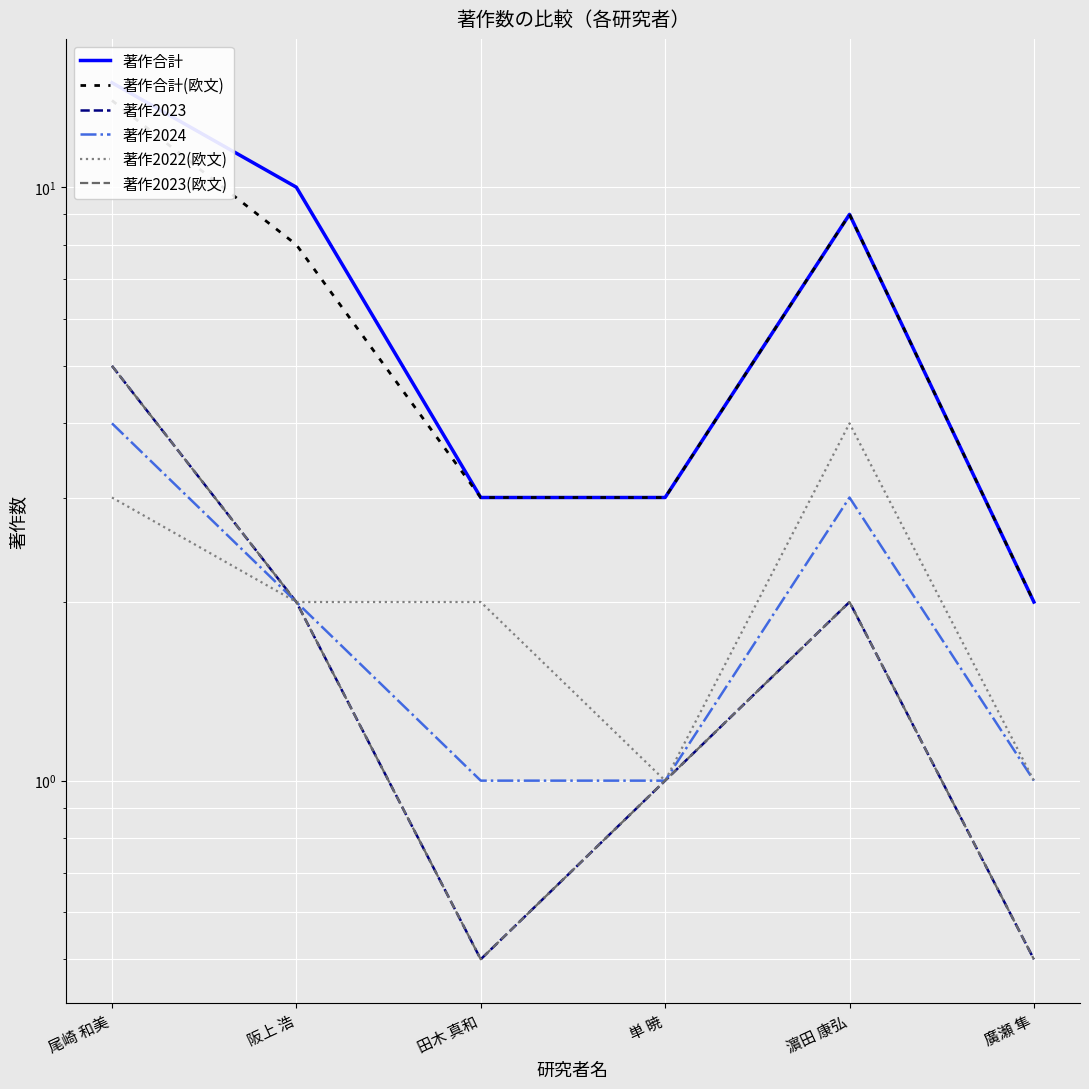

Reading left to right, what are all the values shown in this chart?

著作合計: 尾崎 和美=15.0	阪上 浩=10.0	田木 真和=3.0	単 暁=3.0	濵田 康弘=9.0	廣瀬 隼=2.0
著作合計(欧文): 尾崎 和美=14.0	阪上 浩=8.0	田木 真和=3.0	単 暁=3.0	濵田 康弘=9.0	廣瀬 隼=2.0
著作2023: 尾崎 和美=5.0	阪上 浩=2.0	田木 真和=0.5	単 暁=1.0	濵田 康弘=2.0	廣瀬 隼=0.5
著作2024: 尾崎 和美=4.0	阪上 浩=2.0	田木 真和=1.0	単 暁=1.0	濵田 康弘=3.0	廣瀬 隼=1.0
著作2022(欧文): 尾崎 和美=3.0	阪上 浩=2.0	田木 真和=2.0	単 暁=1.0	濵田 康弘=4.0	廣瀬 隼=1.0
著作2023(欧文): 尾崎 和美=5.0	阪上 浩=2.0	田木 真和=0.5	単 暁=1.0	濵田 康弘=2.0	廣瀬 隼=0.5